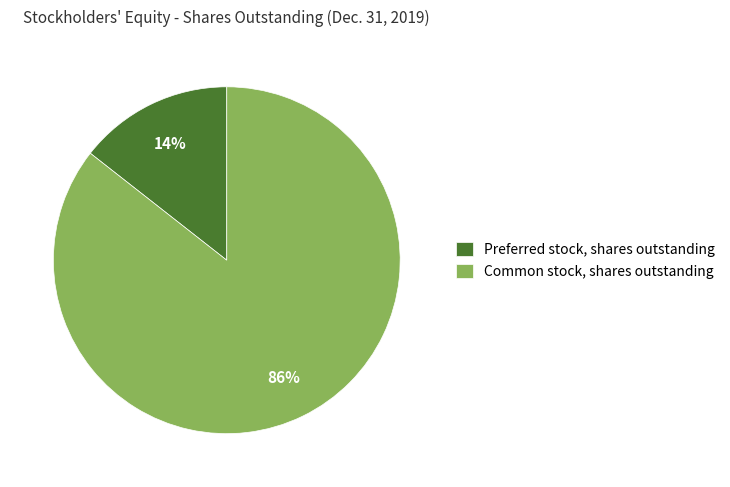

Do Preferred stock, shares outstanding and Common stock, shares outstanding together represent more than half of the pie?

Yes